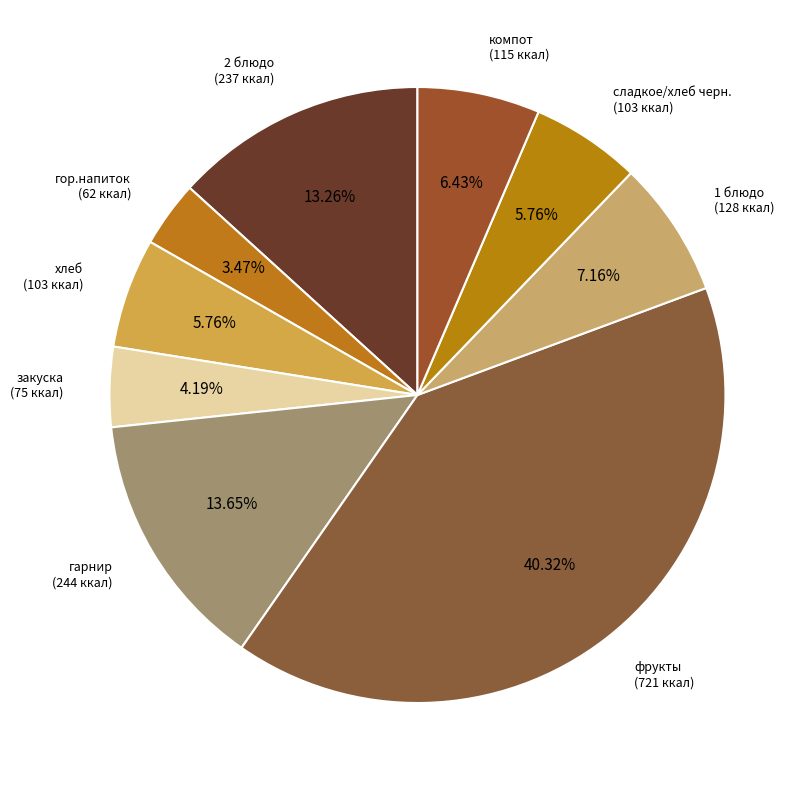

To the nearest percent, what is the difference between the закуска and 1 блюдо slice percentages?

3%